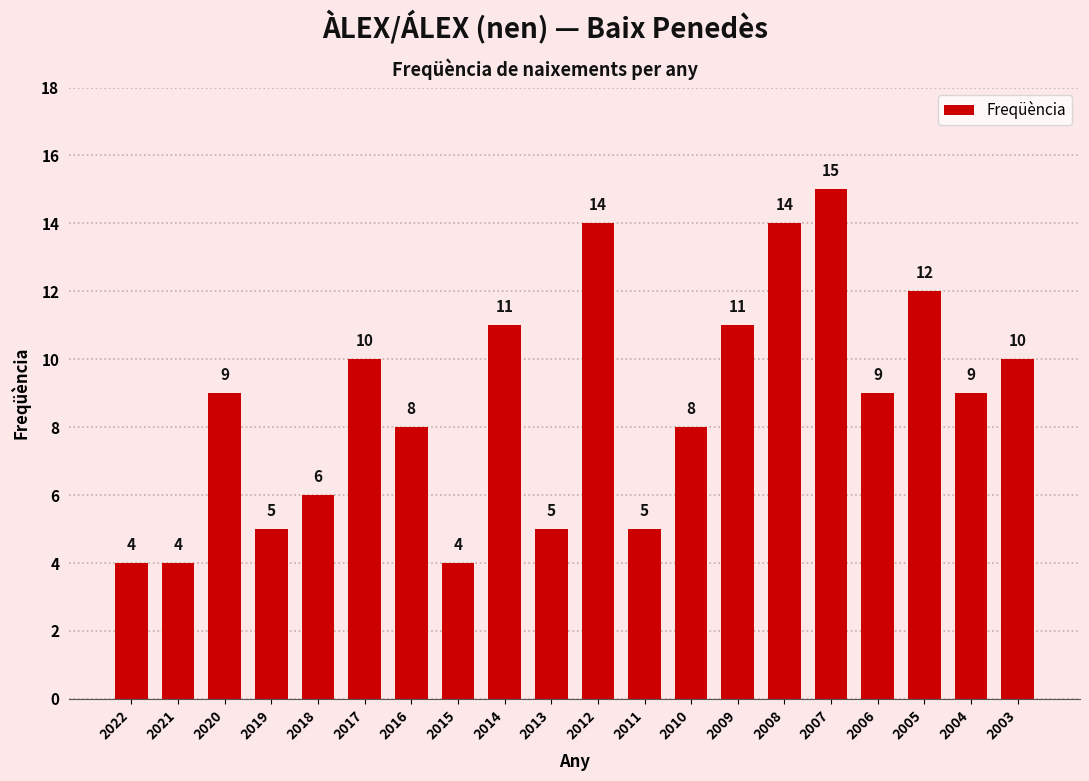

Reading right to left, transcribe all the data shown in this chart.

10	9	12	9	15	14	11	8	5	14	5	11	4	8	10	6	5	9	4	4